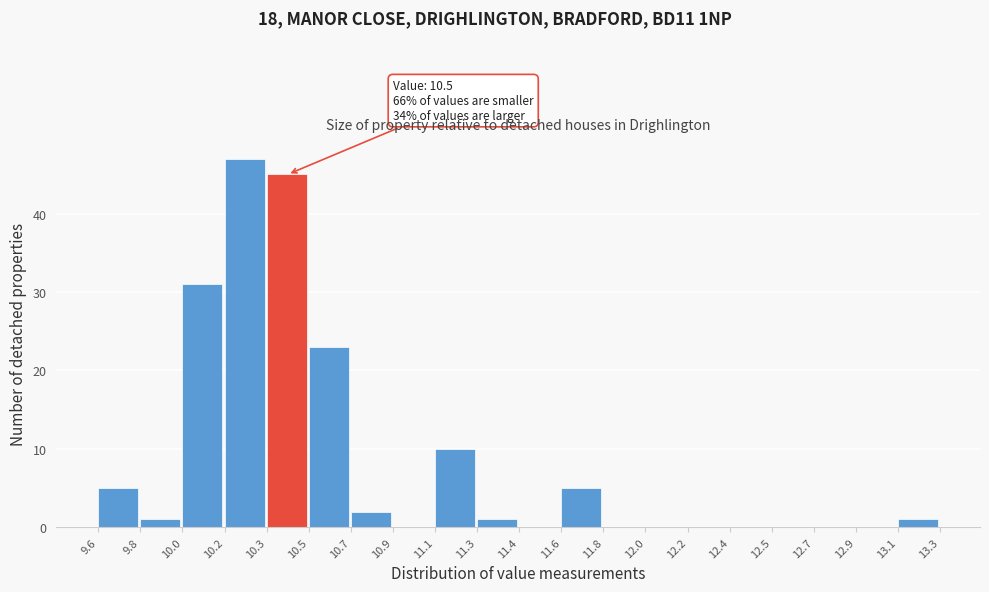

Reading left to right, what are all the values shown in this chart?

9.6=5	9.8=1	10.0=31	10.2=47	10.3=45	10.5=23	10.7=2	10.9=0	11.1=10	11.3=1	11.4=0	11.6=5	11.8=0	12.0=0	12.2=0	12.4=0	12.5=0	12.7=0	12.9=0	13.1=1